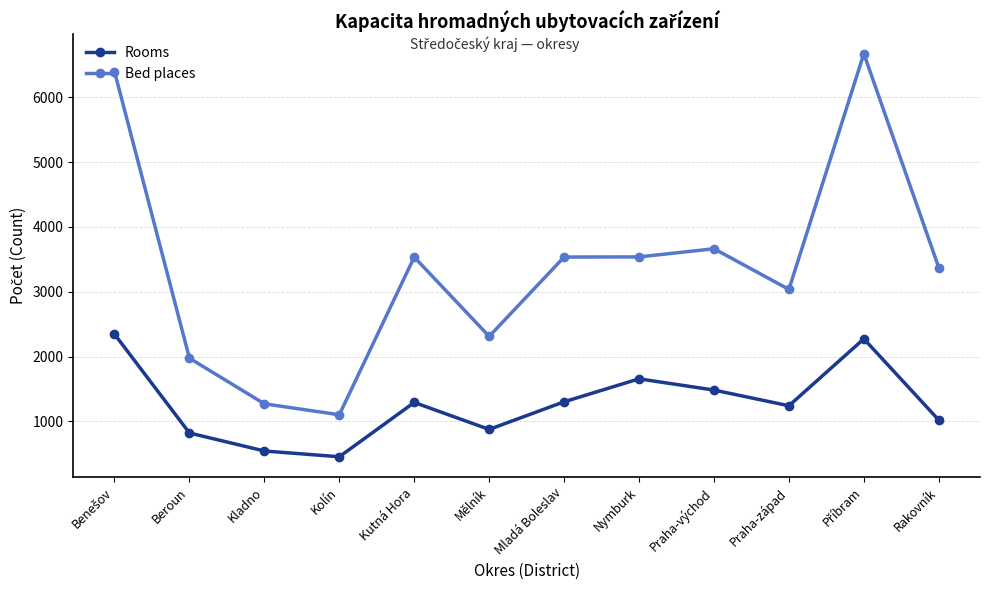

What is the value of the Rooms point at the 4th from the left?

455